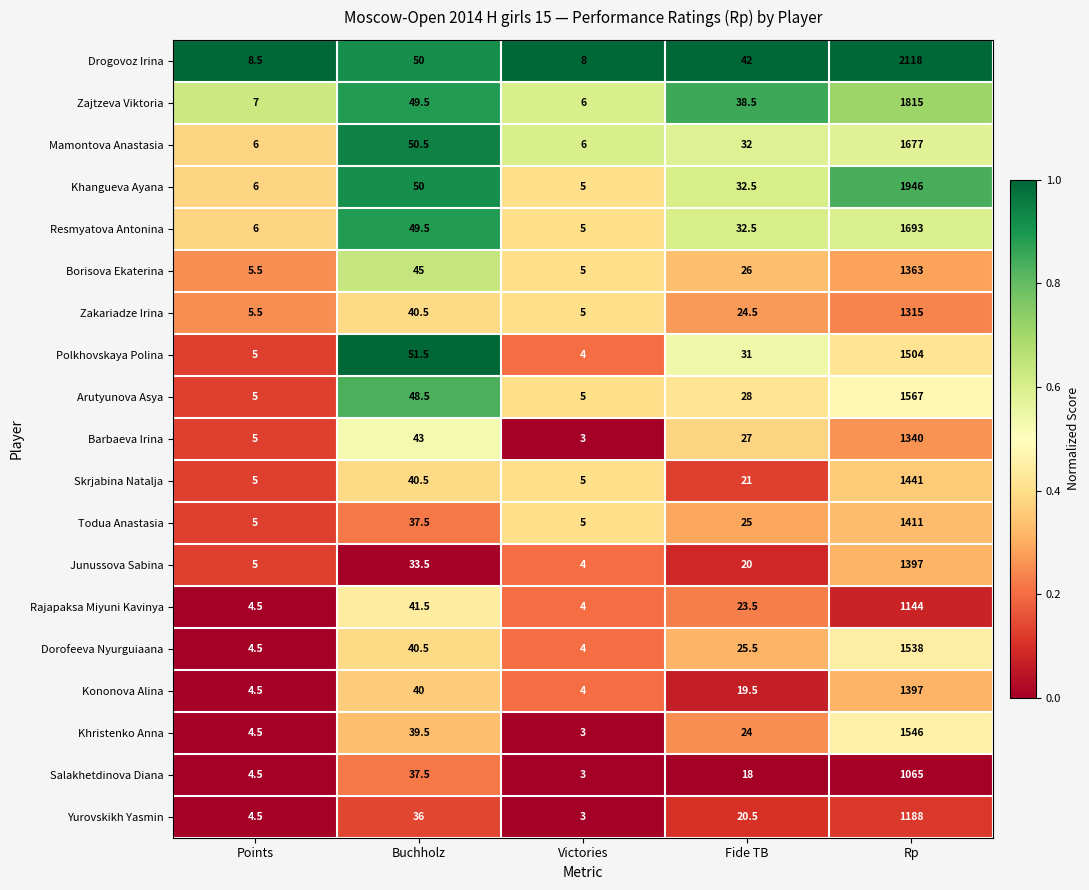

Is it true that Khangueva Ayana equals 32.5 at Fide TB?

True